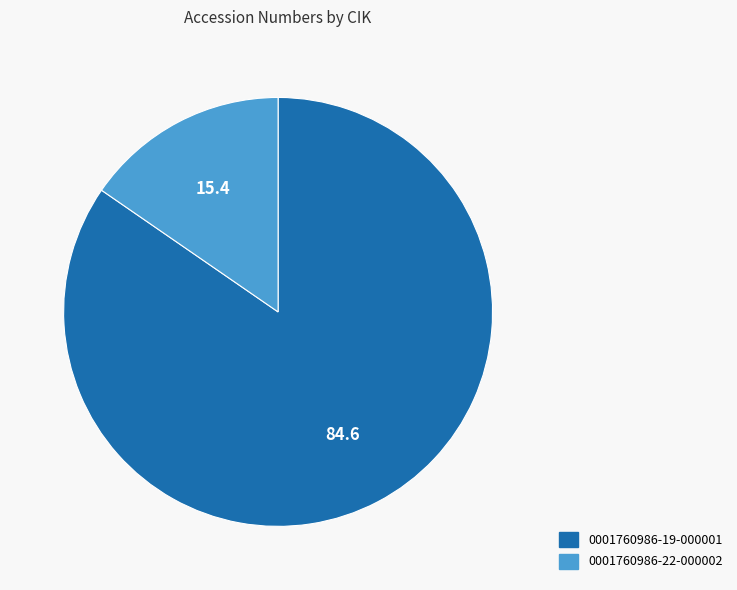

Do 0001760986-19-000001 and 0001760986-22-000002 together represent more than half of the pie?

Yes